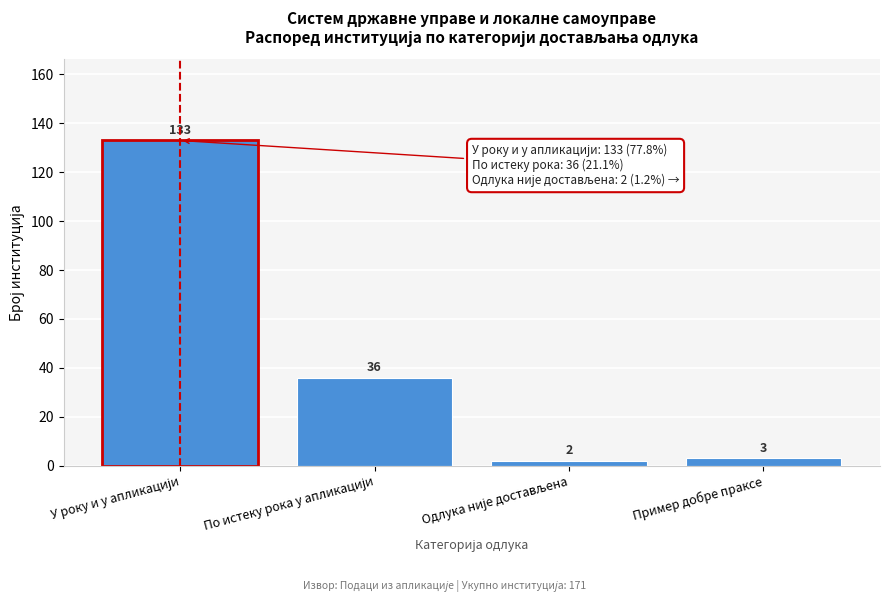

Reading left to right, list all the values displayed in this chart.

133	36	2	3